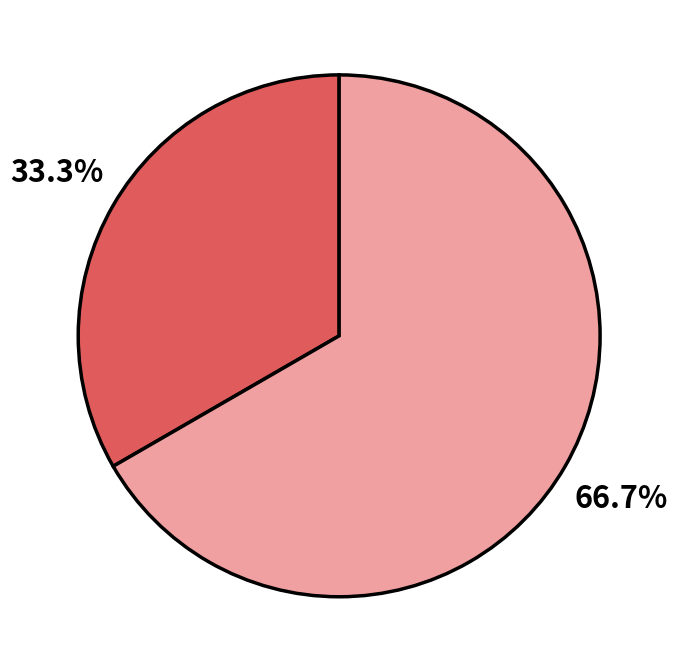

Is there a majority slice in this chart?

Yes